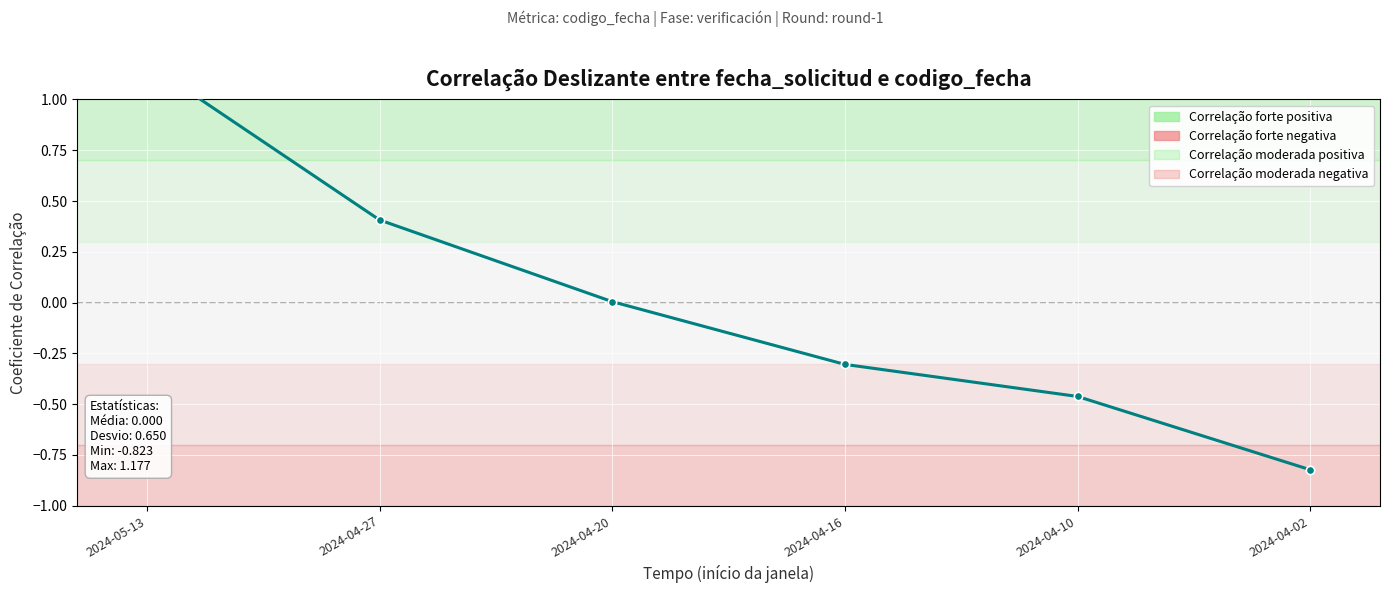

True or false: the data shows -0.5 at 2024-04-10.

True